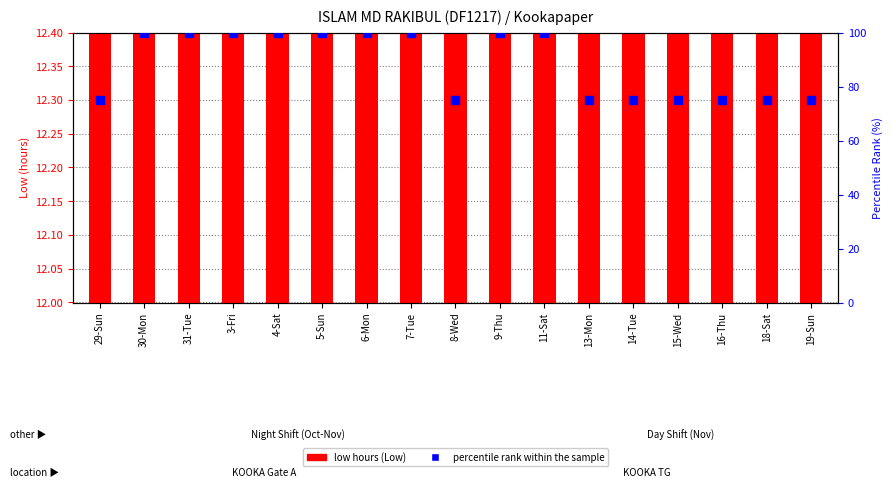

Which series has the widest spread of Y values?

percentile rank within the sample